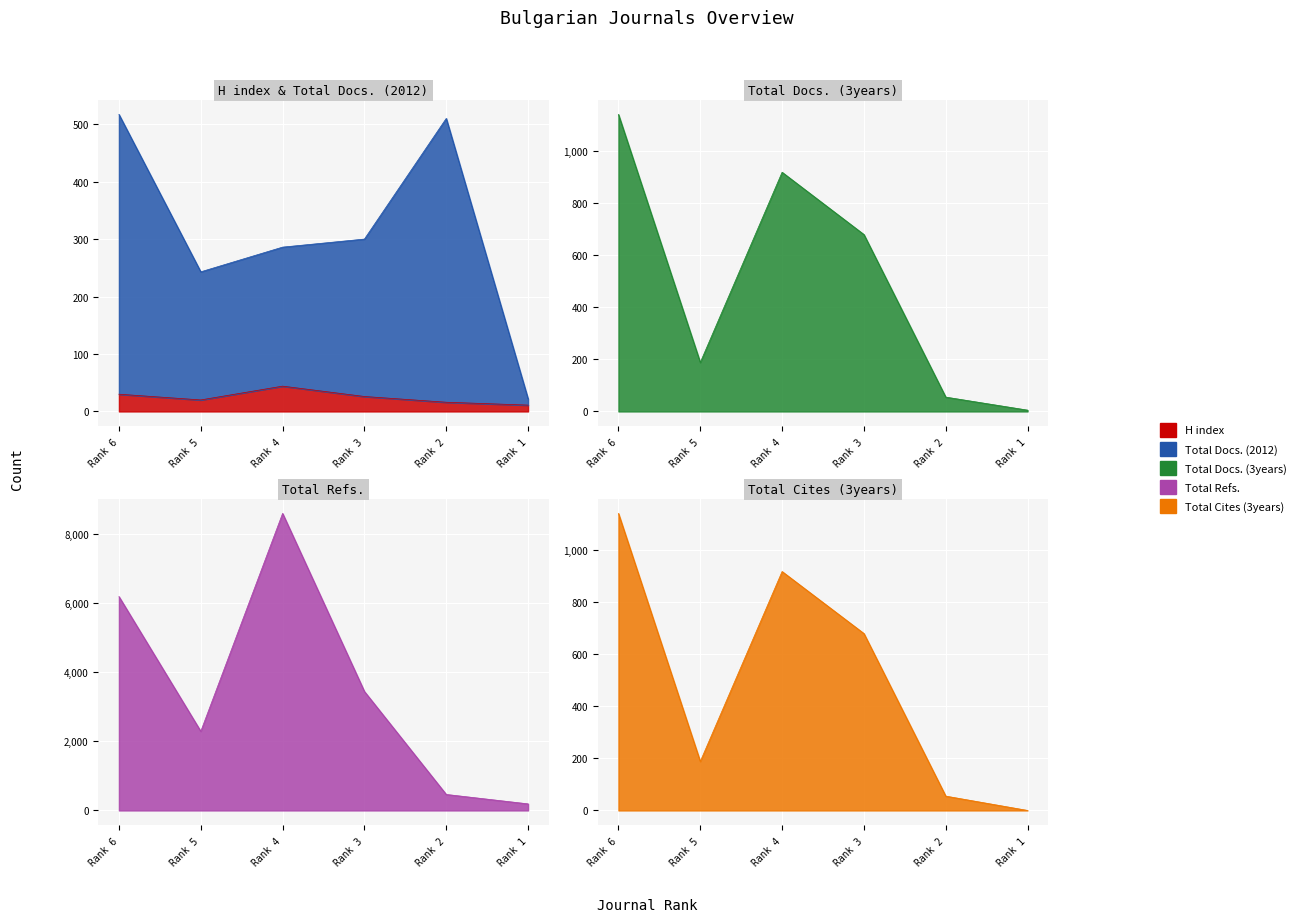

At which category does the chart reach its minimum across all series?

Rank 1